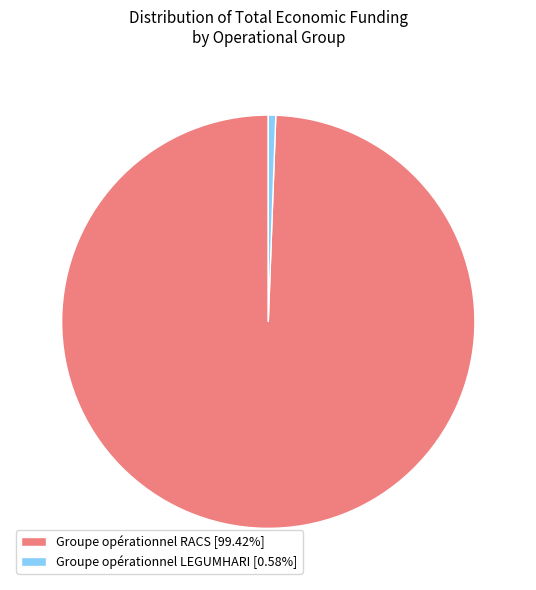

Do Groupe opérationnel RACS [99.42%] and Groupe opérationnel LEGUMHARI [0.58%] together represent more than half of the pie?

Yes